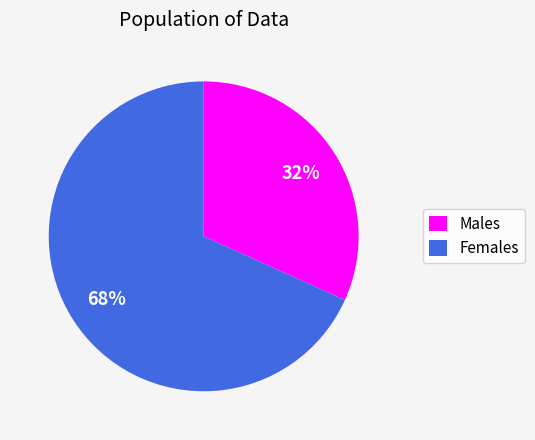

Do Females and Males together represent more than half of the pie?

Yes